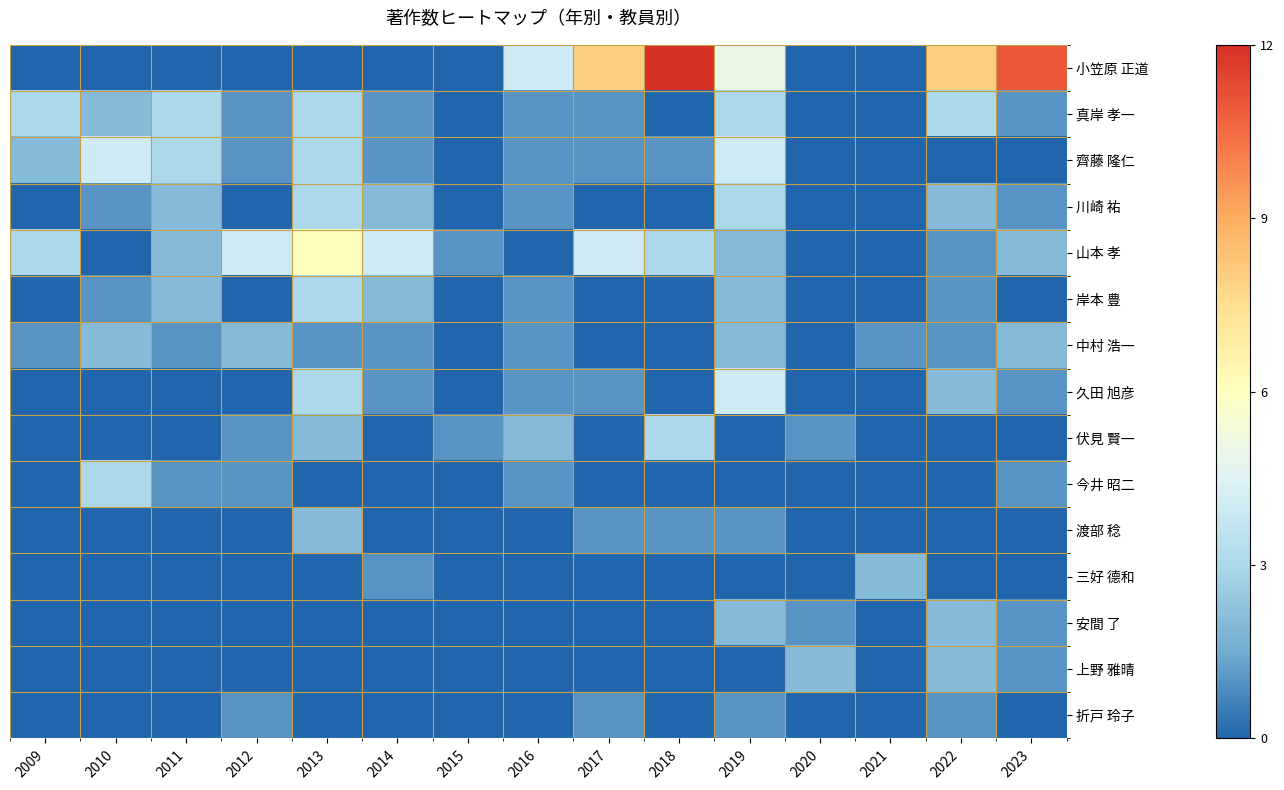

At how many categories does at least one series exceed 2?

12